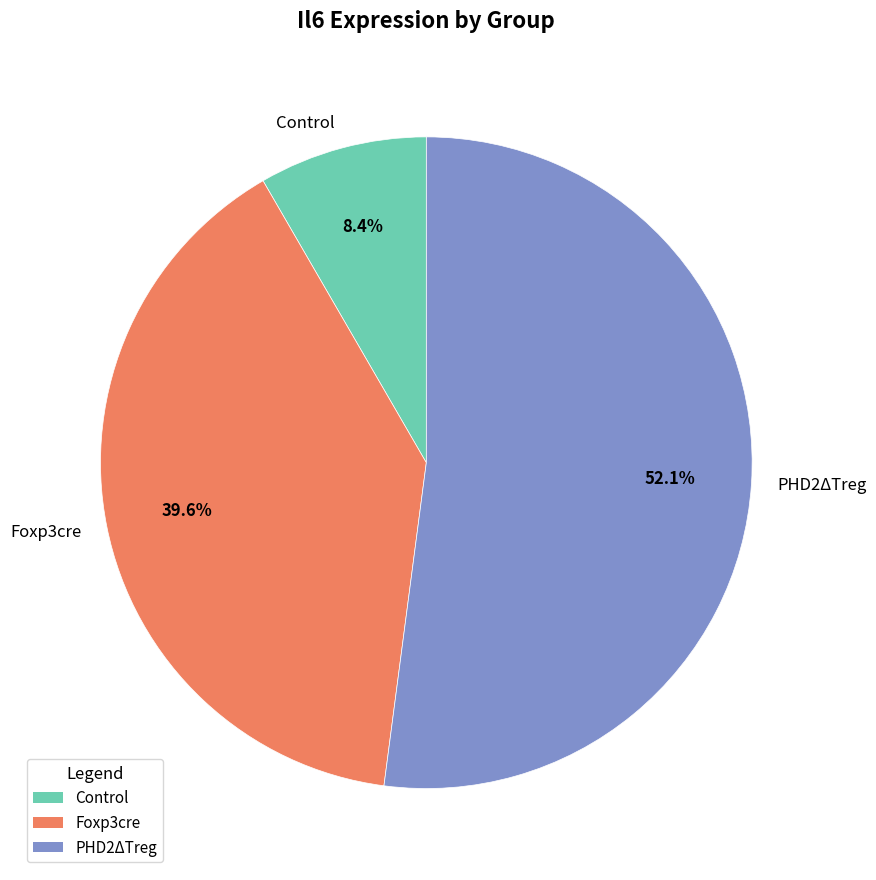

Does Control represent more than half of the total?

No